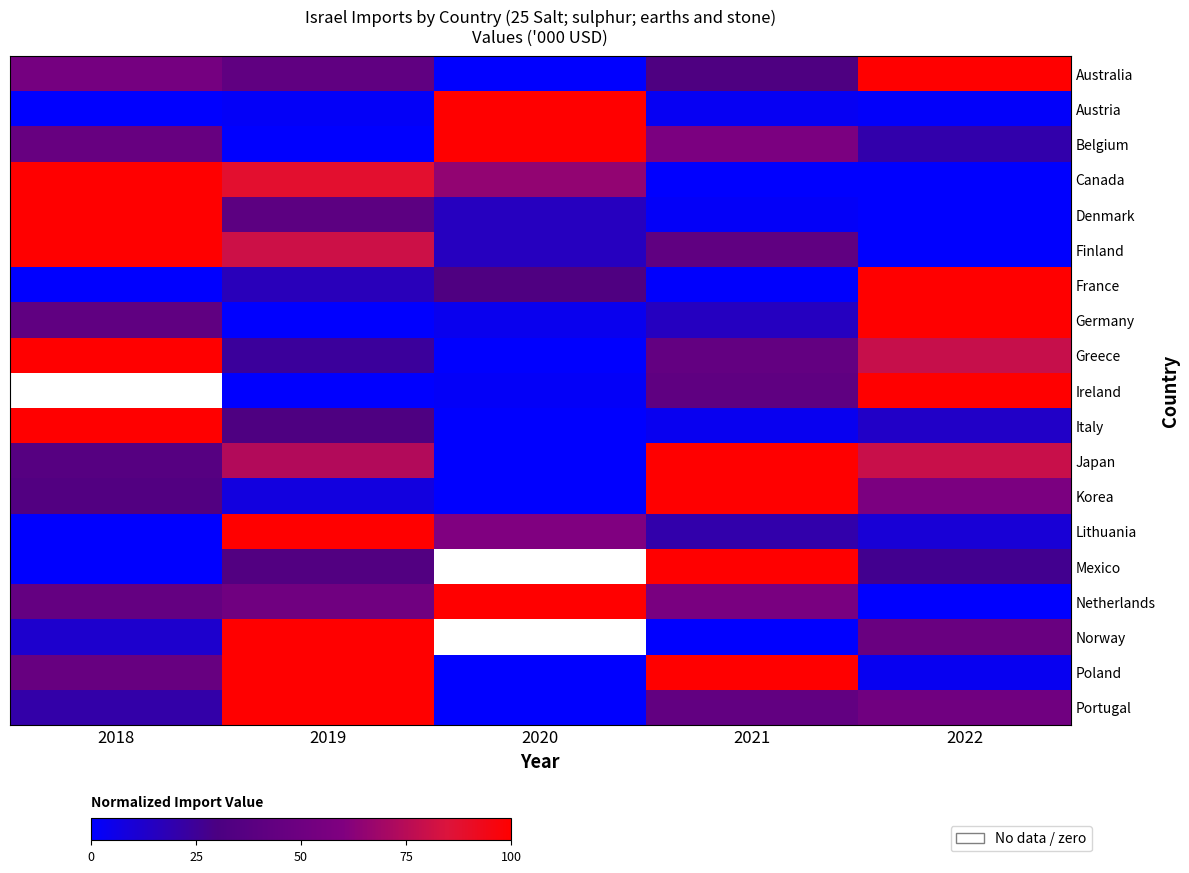

What is the spread (max minus min) of values at 2021?

100.0